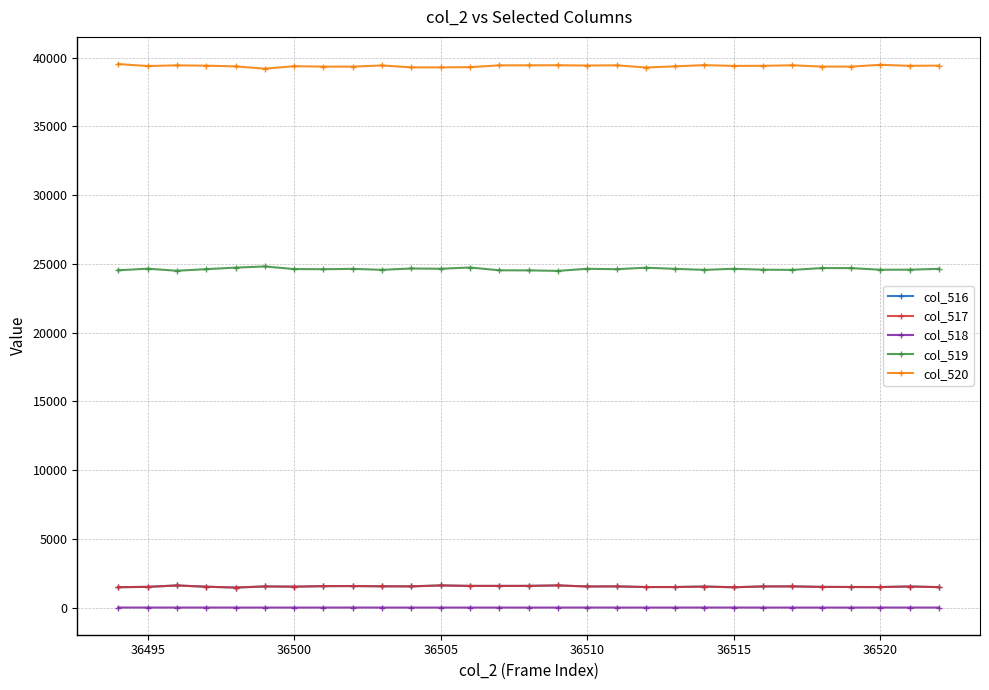

What is the maximum value shown in the chart?

39527